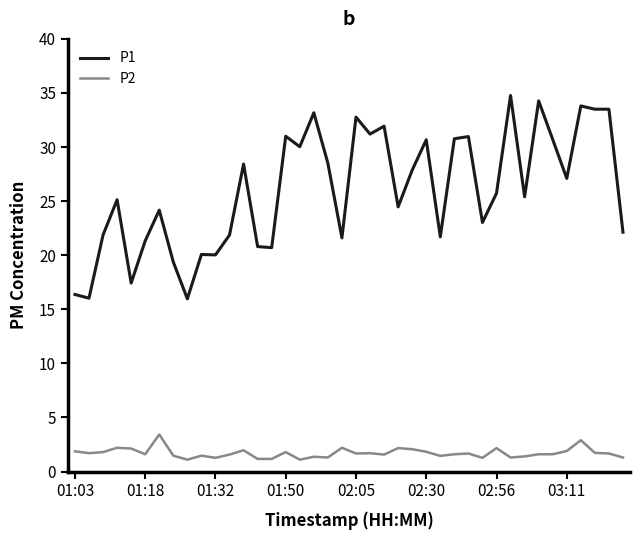

Rank the series by their maximum value, from lowest to highest.

P2, P1